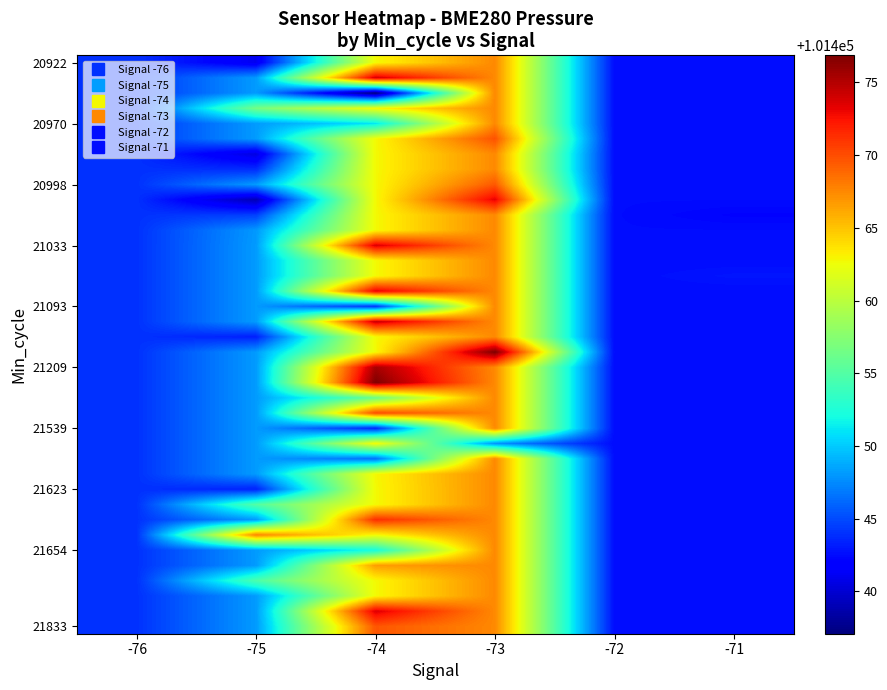

What is the maximum value shown in the chart?

101476.9